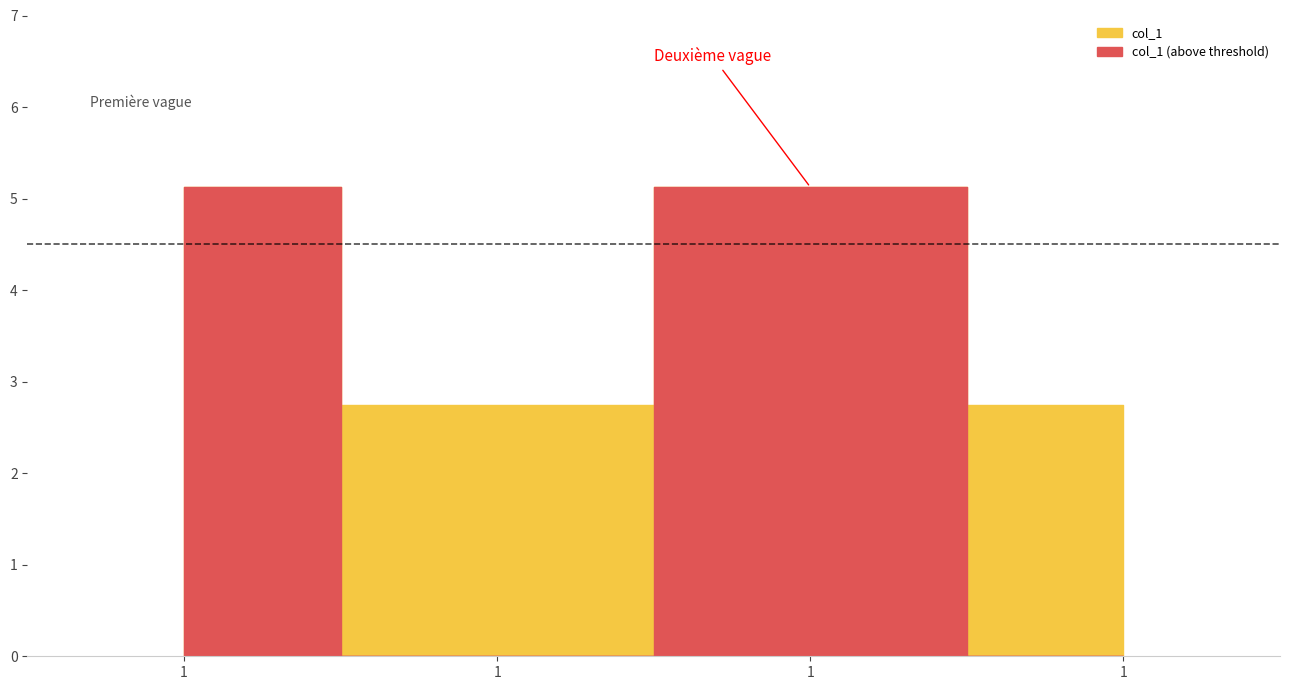

The chart shows a value of 1.4 at 1. True or false?

False